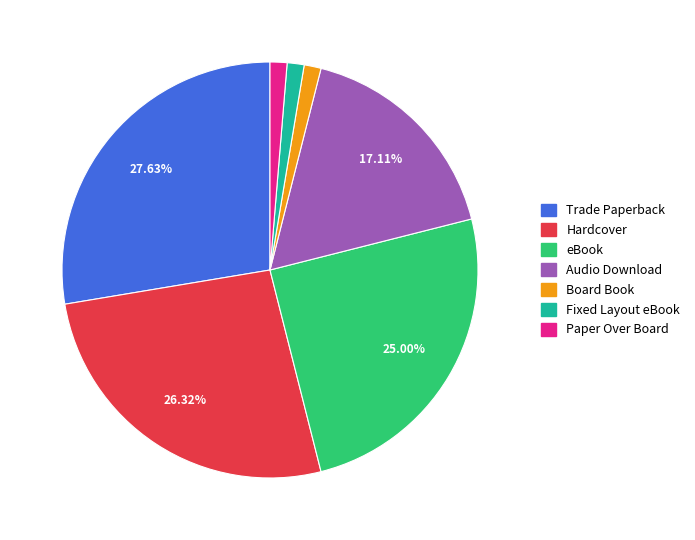

Does any single category account for the majority?

No